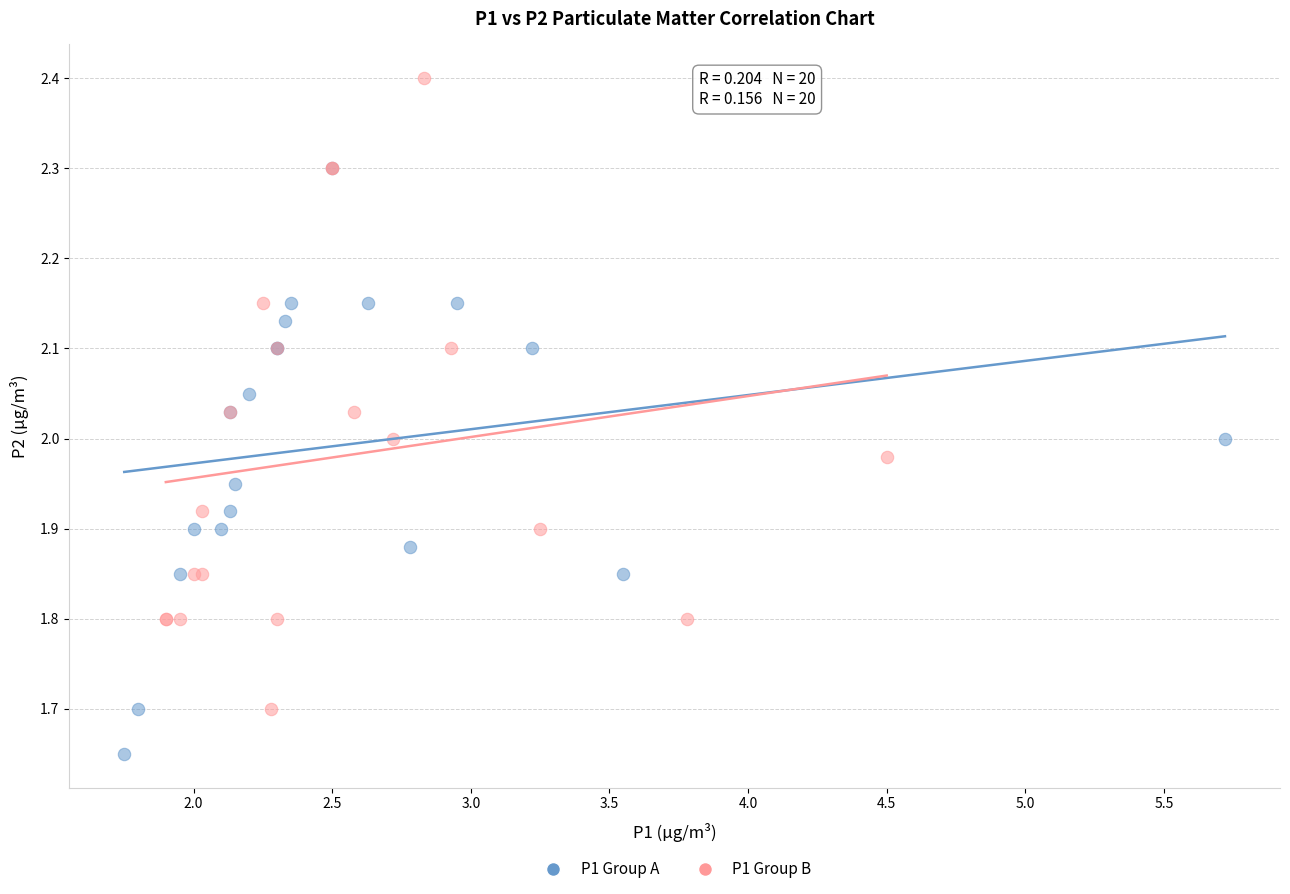

Which series has the widest spread of Y values?

P1 Group B